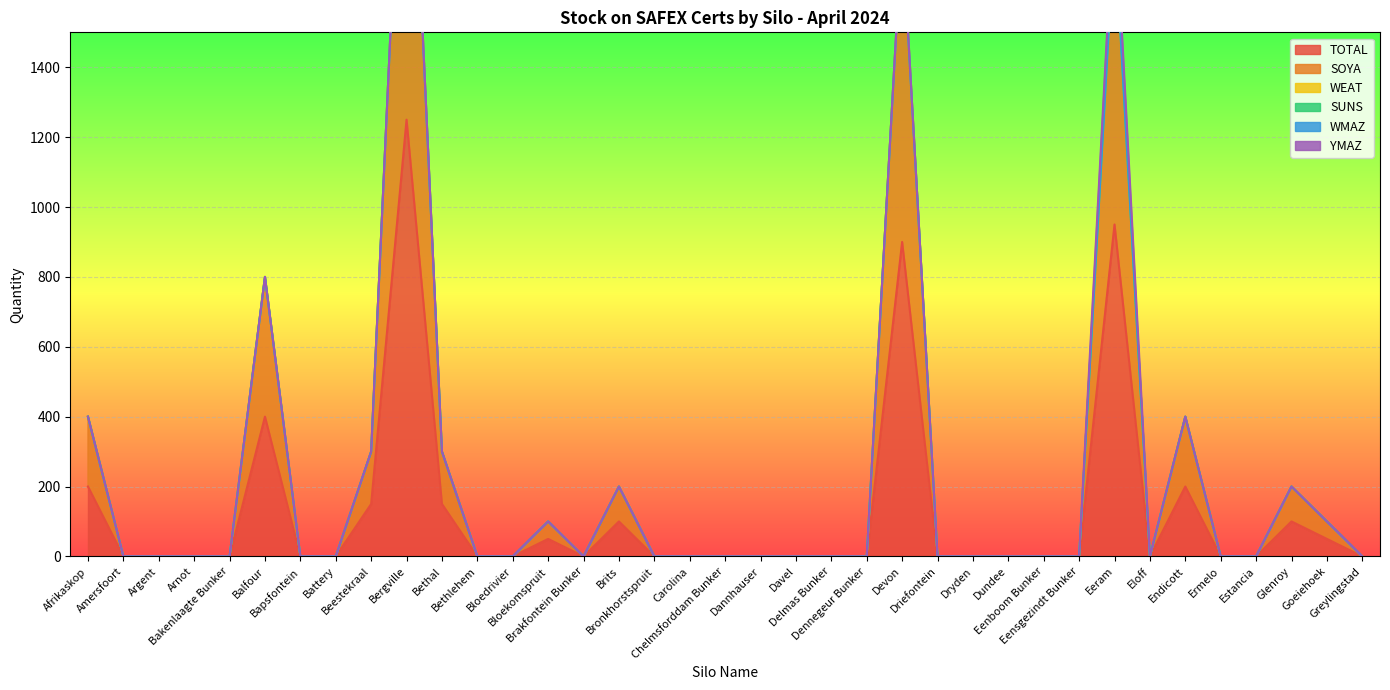

Which series changed the most between Bapsfontein and Bergville?

TOTAL